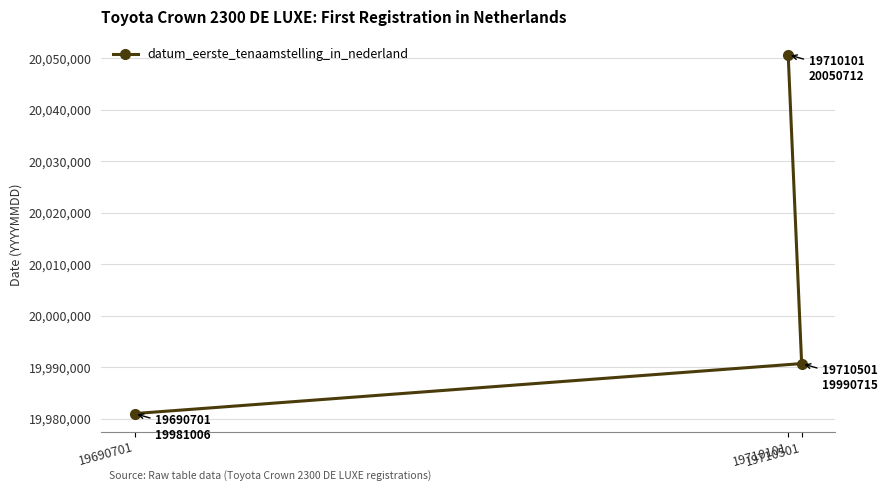

What is the sum of all values?

60022433